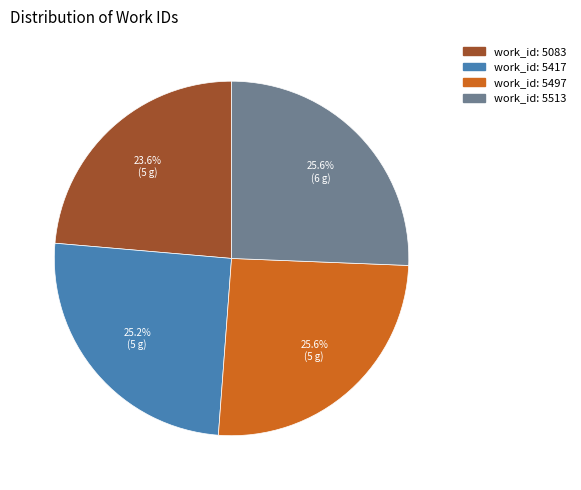

To the nearest percent, what is the difference between the largest and smallest slice percentages?

2%